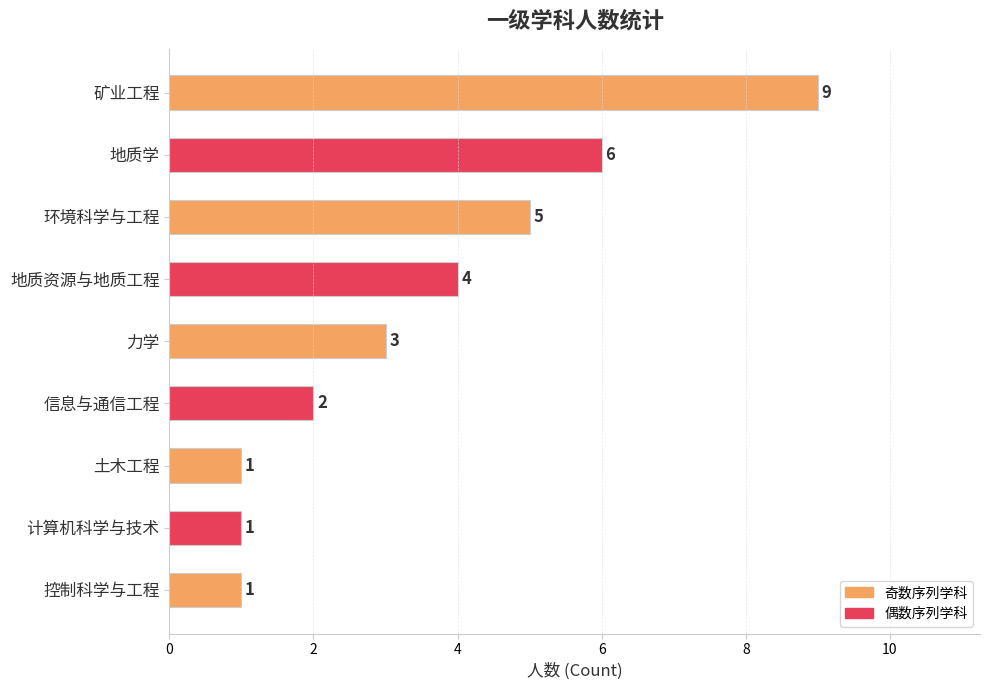

What is the difference between the maximum and minimum values?

8